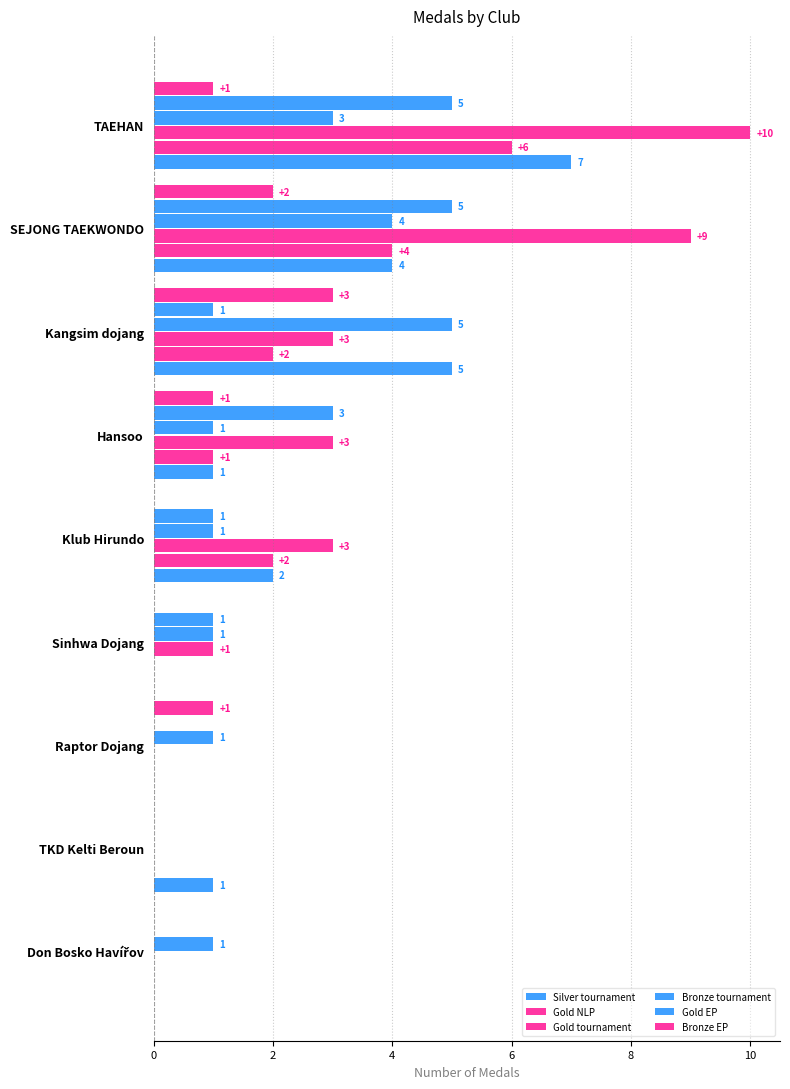

Count the number of data series in this chart.

6